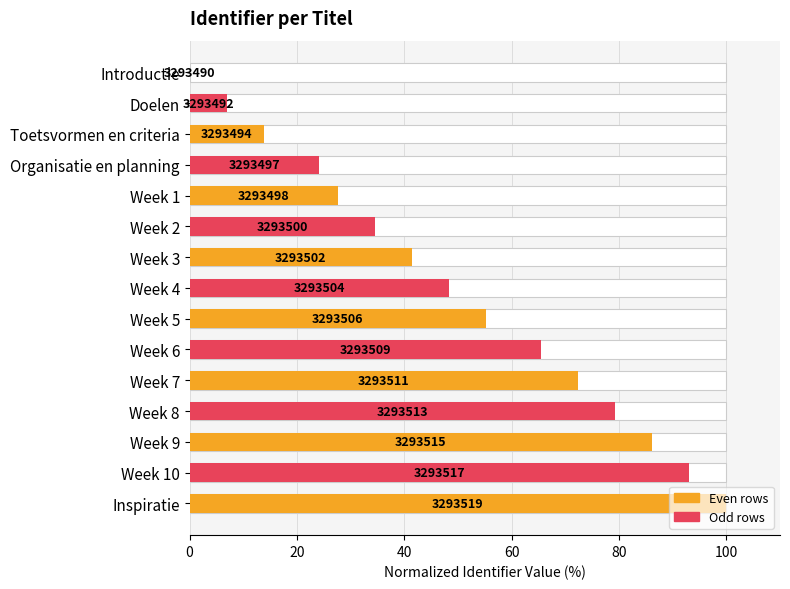

How many positive values are there?

14